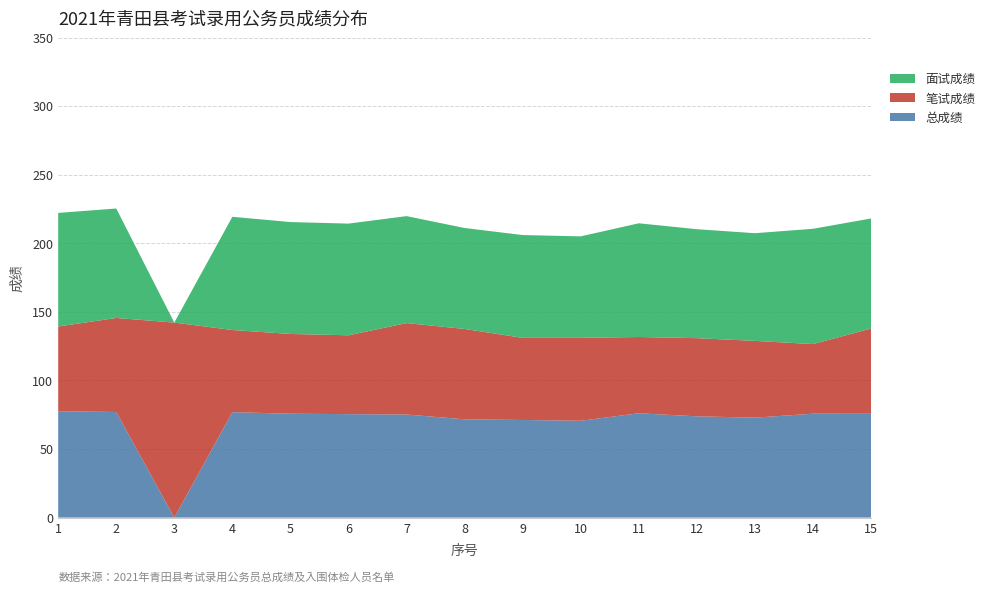

The 总成绩 series shows 75.2 at 7. True or false?

True